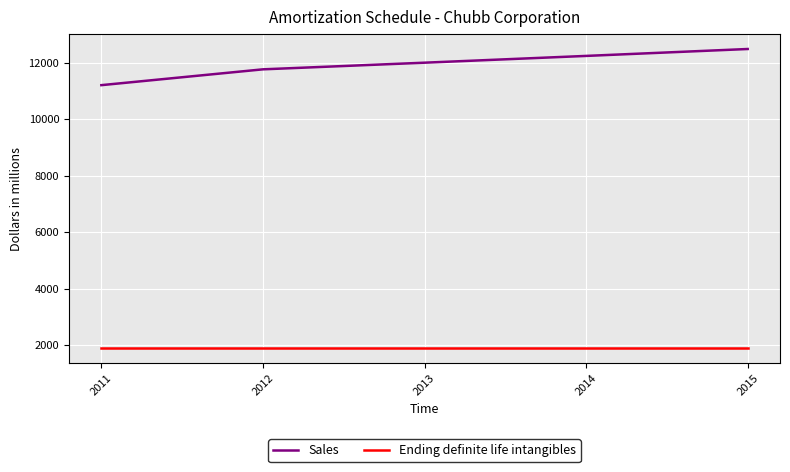

What is the greatest value displayed?

12496.5